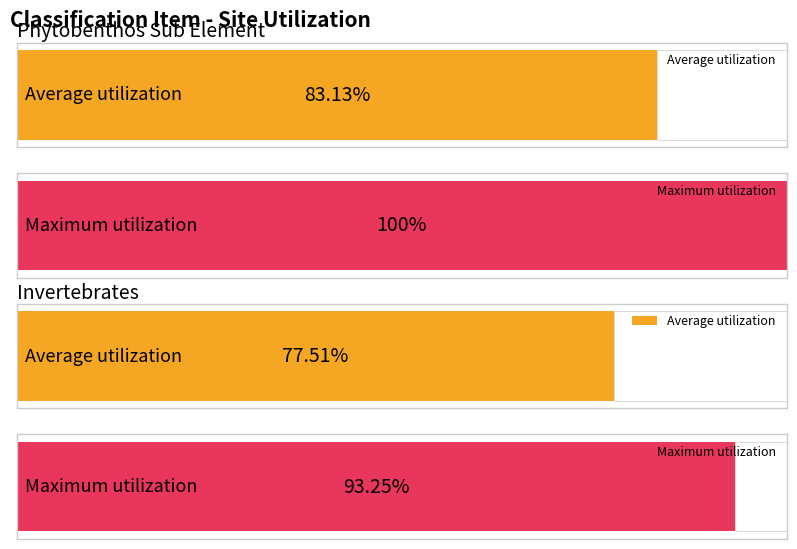

At which category is the sum across all series the highest?

Phytobenthos Sub Element